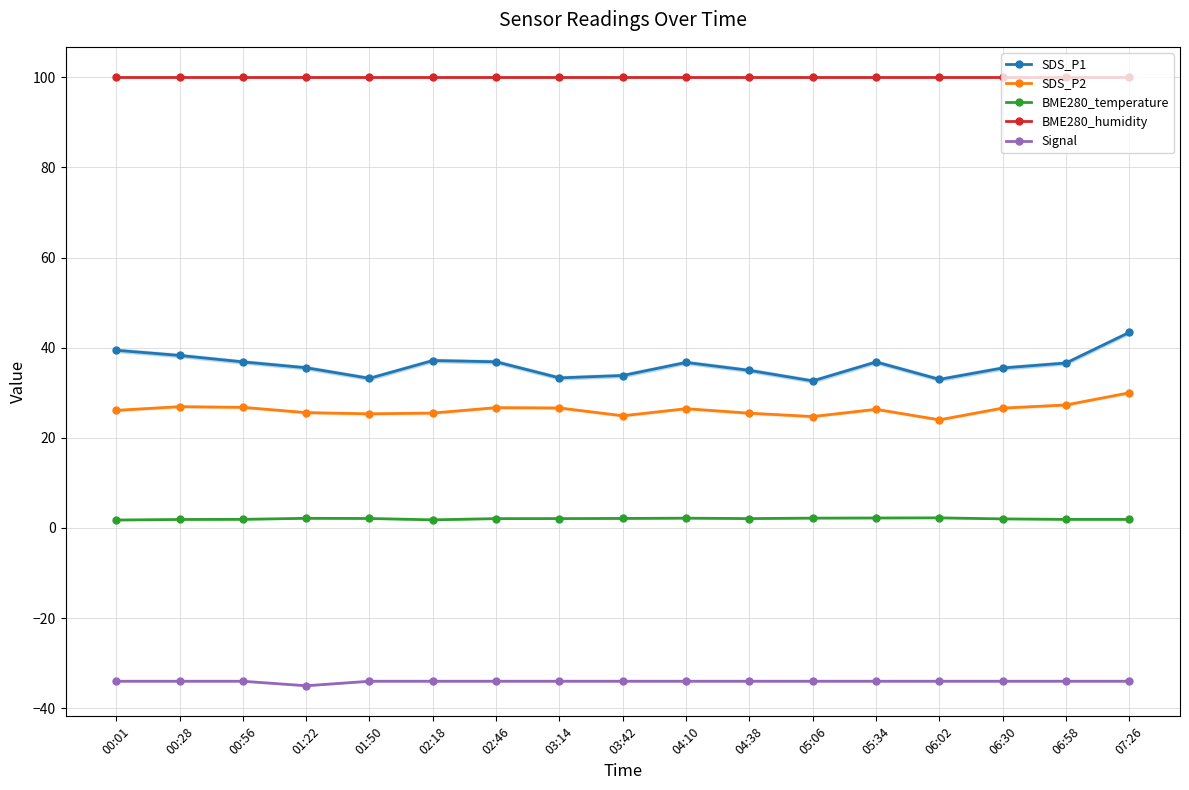

Rank the series at 07:26 from highest to lowest value.

BME280_humidity, SDS_P1, SDS_P2, BME280_temperature, Signal